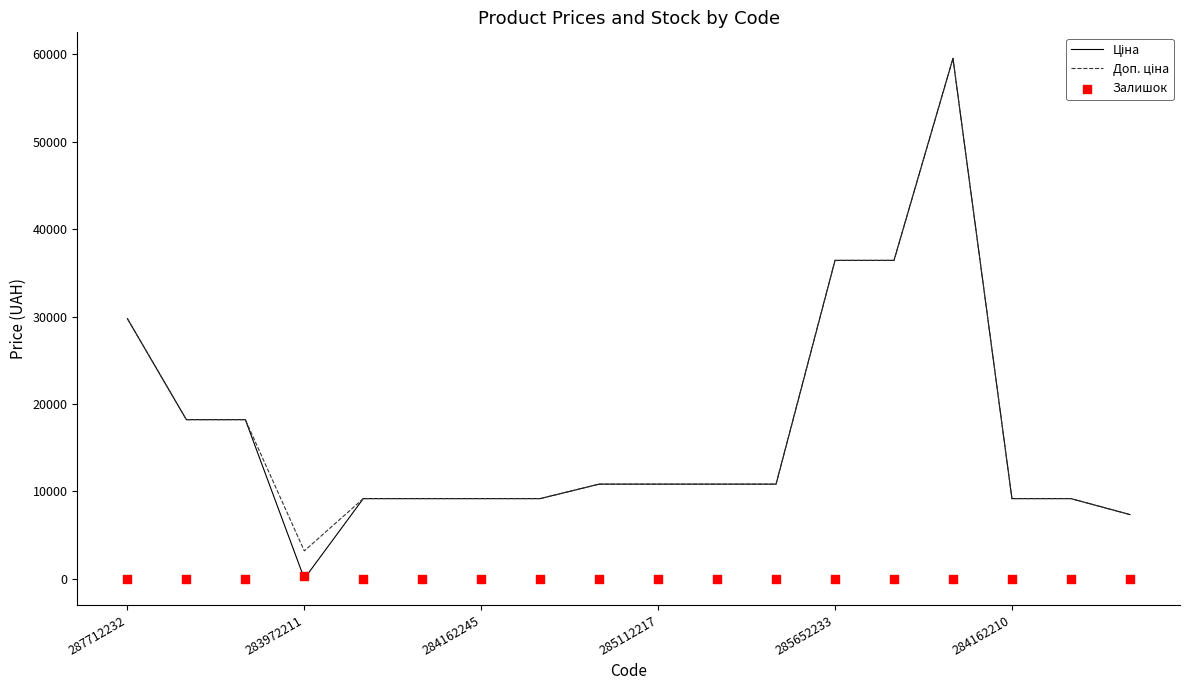

Which series has the largest total across all categories?

Доп. ціна